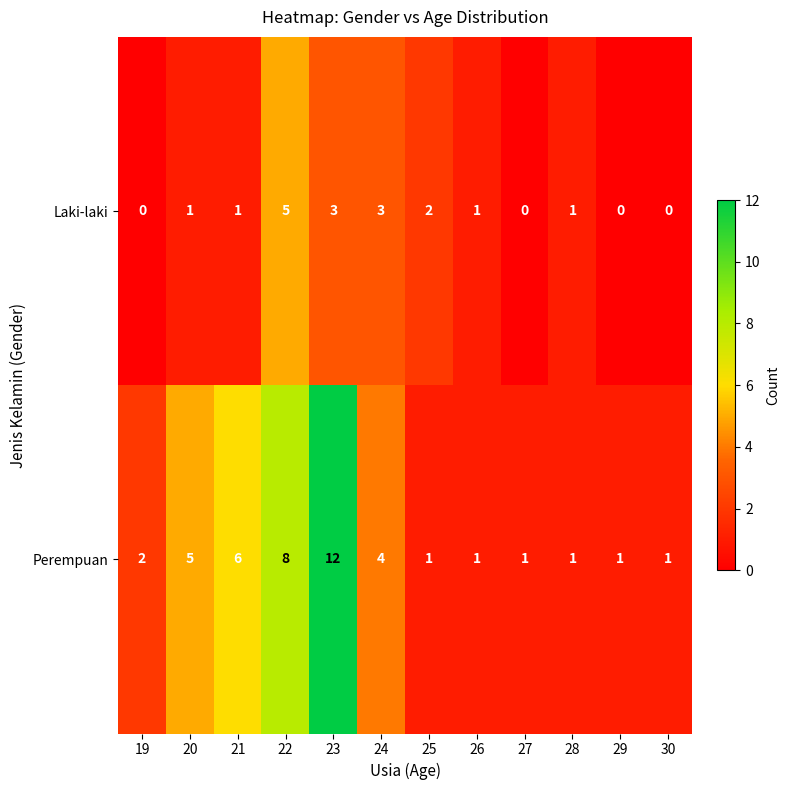

Which category has the highest value across all series?

23